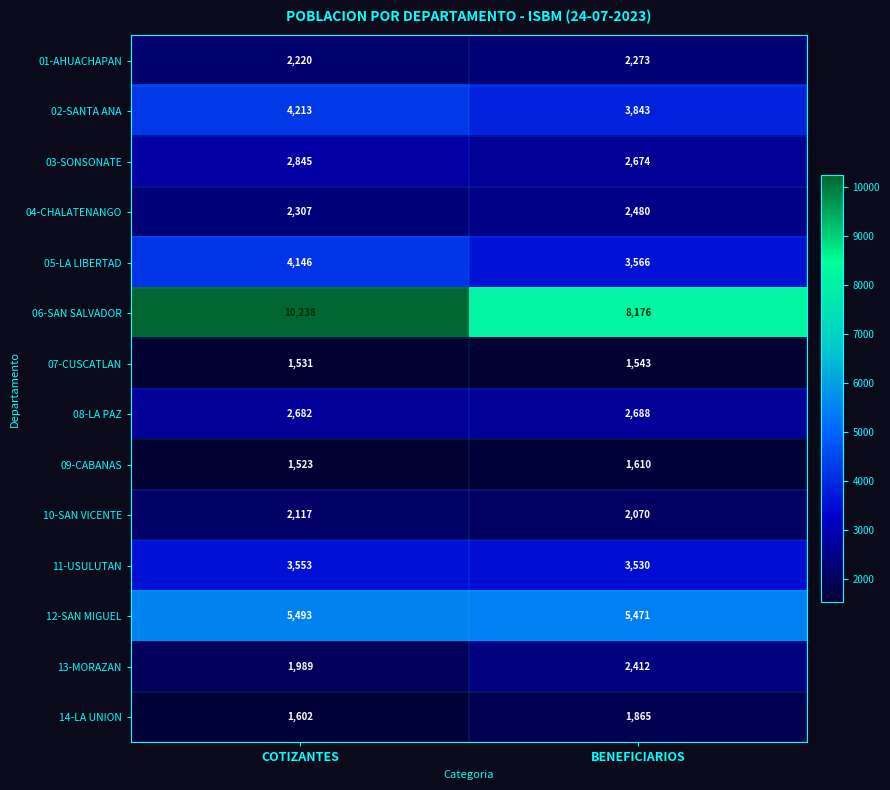

What is the sum of the 08-LA PAZ values at COTIZANTES and BENEFICIARIOS?

5370